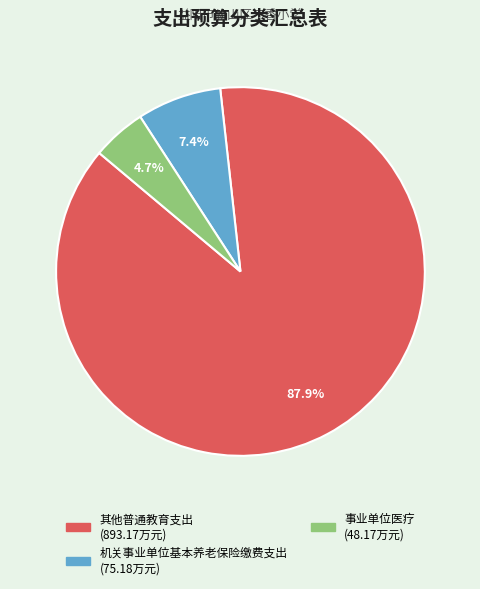

To the nearest percent, what is the combined percentage of 事业单位医疗 and 其他普通教育支出?

93%